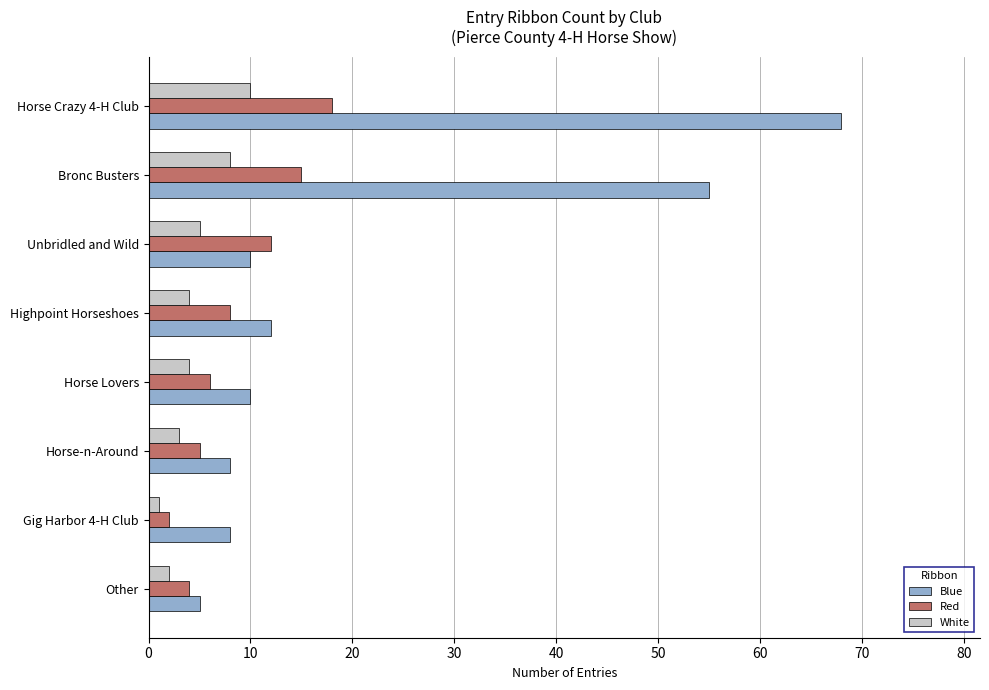

Count the White values in the range 3 to 8.

5